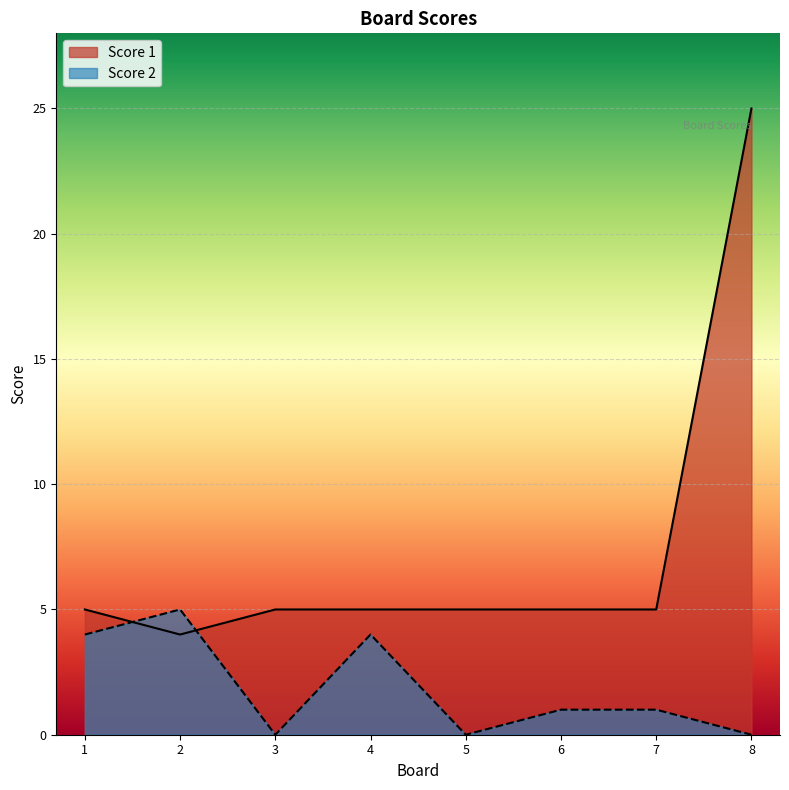

At 6, list the series in order from smallest to largest.

Score 2, Score 1